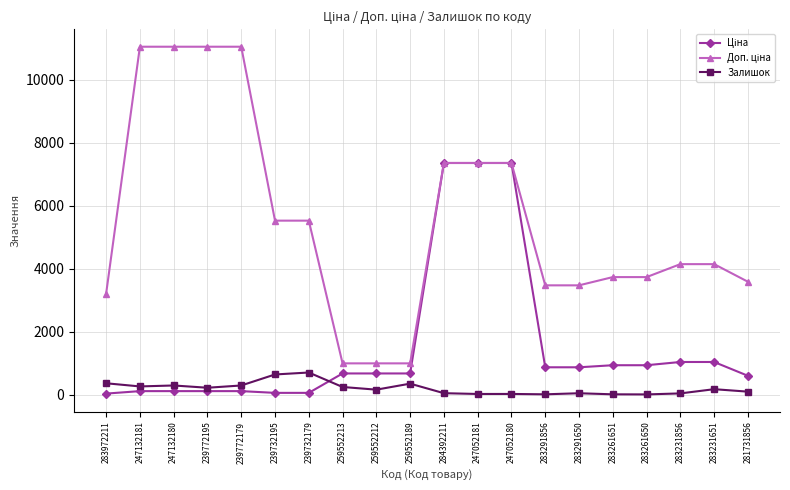

What is the difference between the highest and lowest values at 283291650?

3429.1